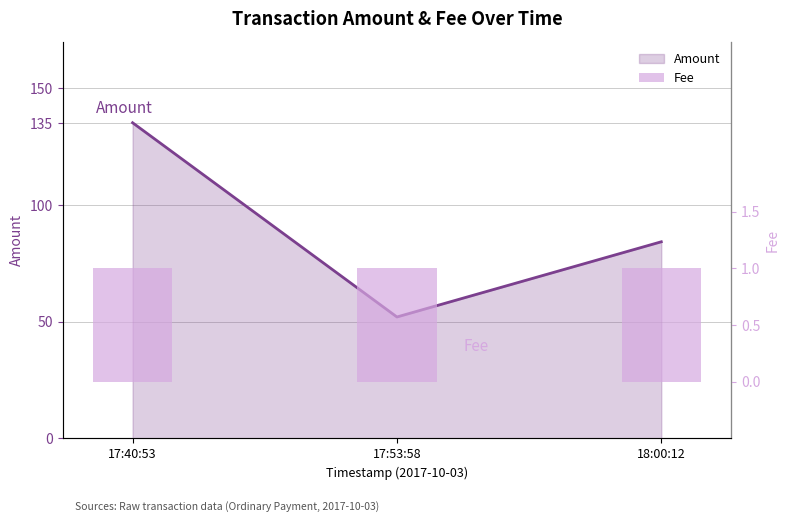

What is the change in value from 17:40:53 to 18:00:12?

-51.0